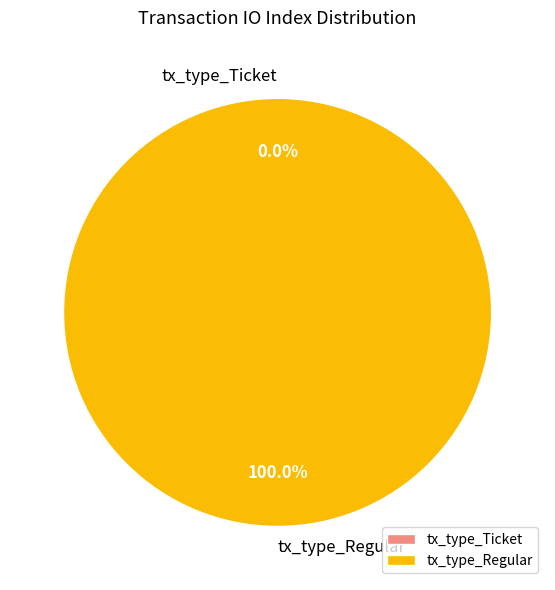

To the nearest percent, what portion does tx_type_Regular represent?

100%